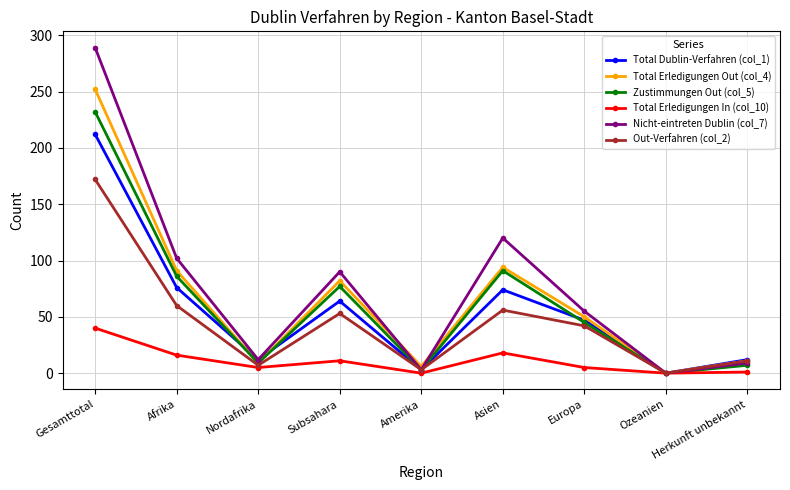

Is it true that Nicht-eintreten Dublin (col_7) equals 102 at Afrika?

True